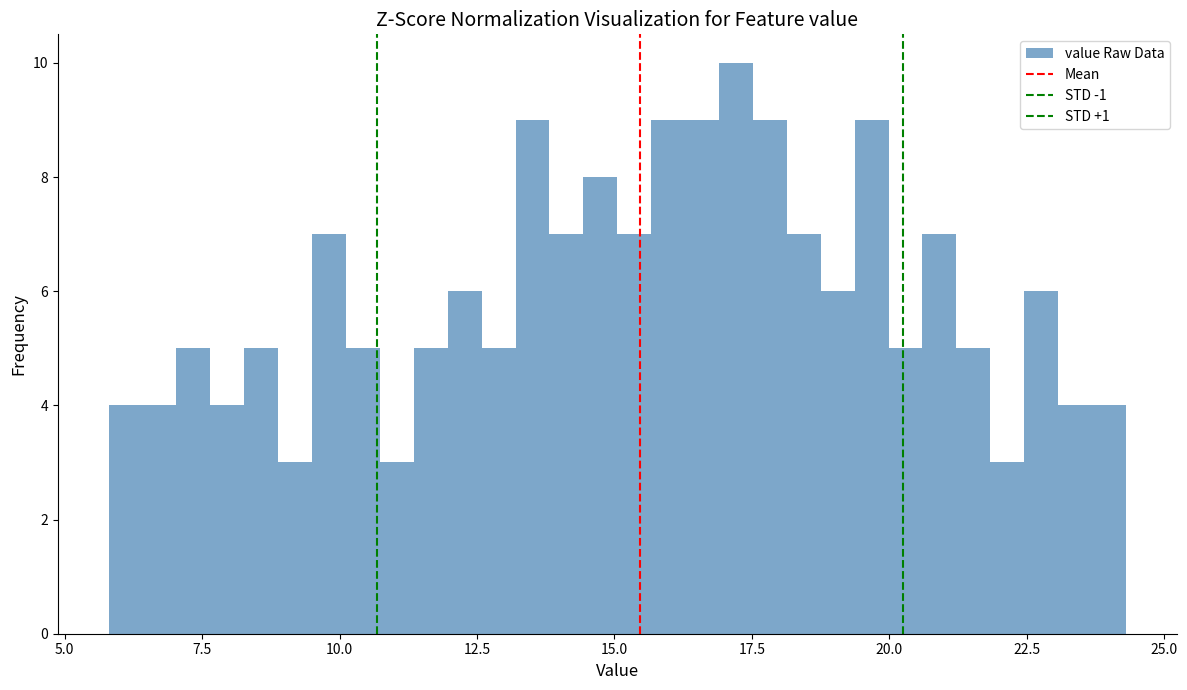

Around what value on the x-axis is the tallest bar? Give the approximate position of its centre, as read against the axis.

17.0